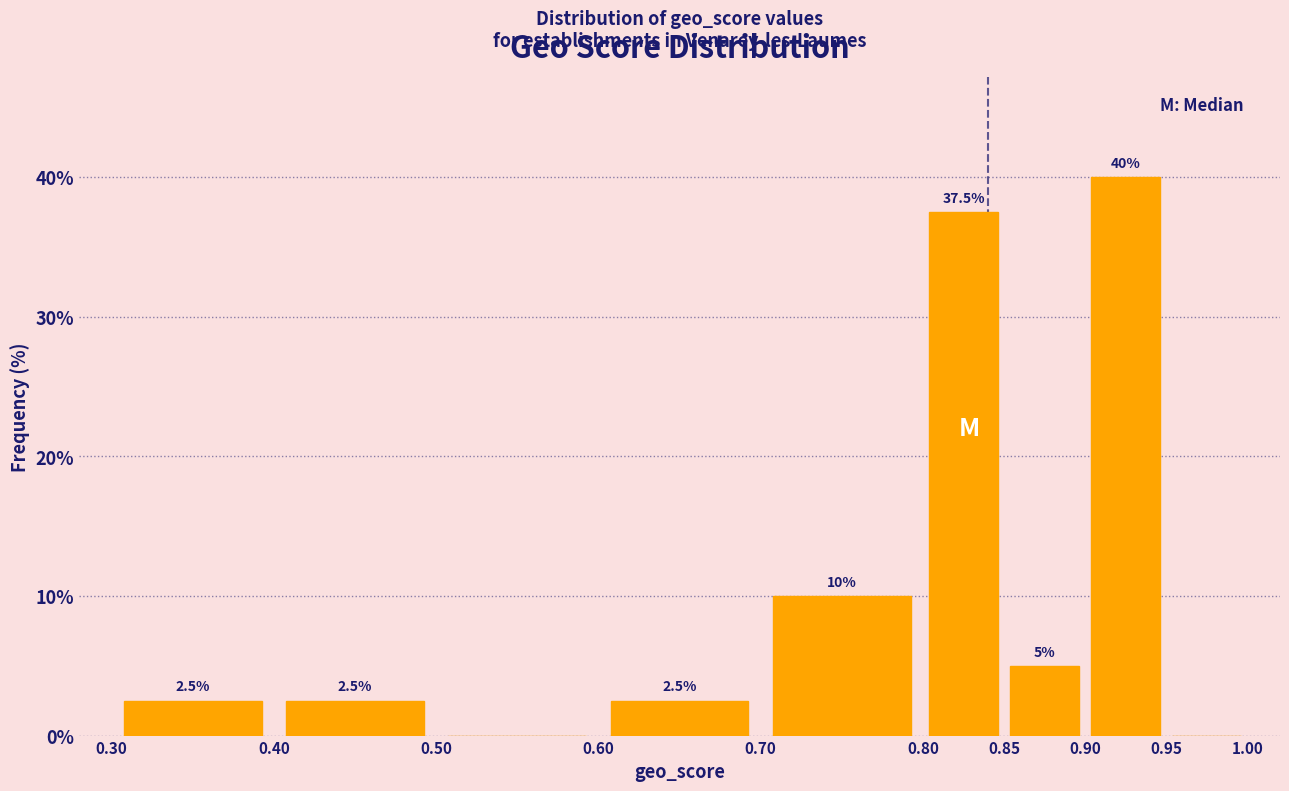

Over which range of the x-axis is the bar tallest?

0.90 to 0.95